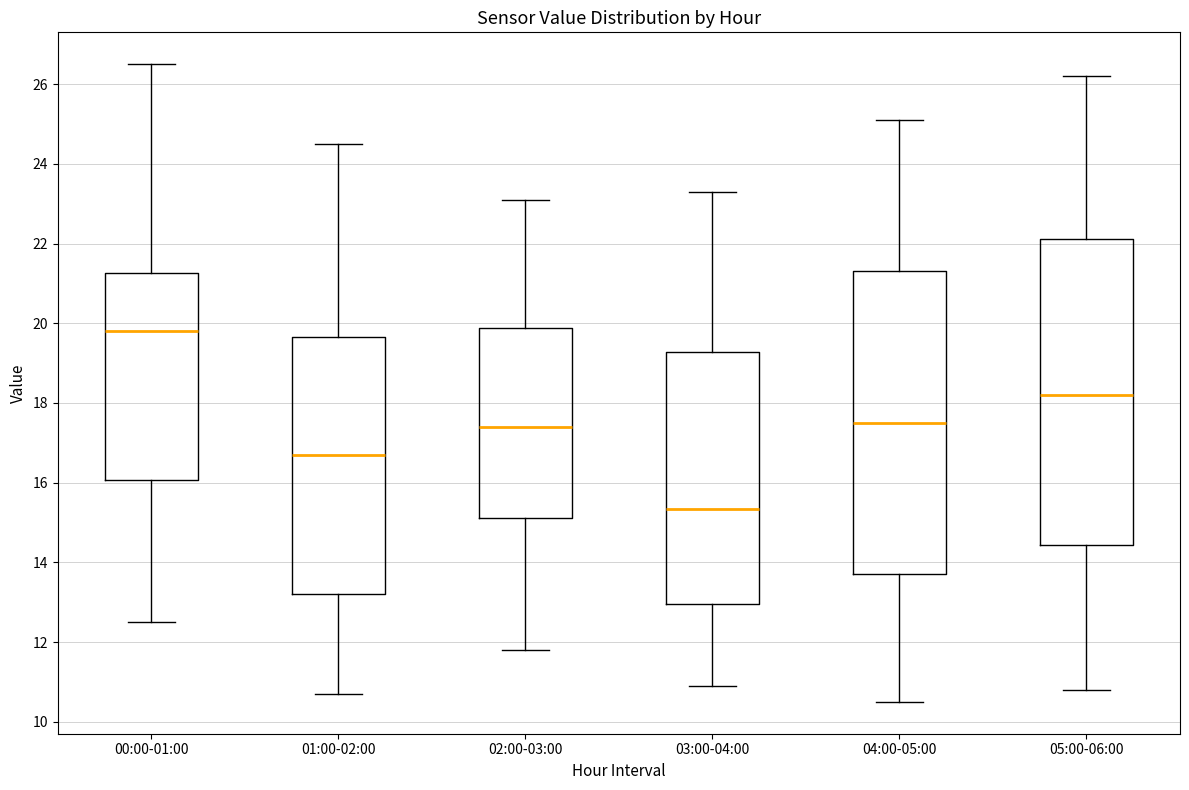

Reading left to right, transcribe this box plot: for each box, give where its median line is, the range the box spans, and where its two whiskers end, as read against the y-axis. The values are not printed on the chart, so give them approximately, as read against the axis.

00:00-01:00: median 19.8, box 16.0 to 21.2, whiskers 12.6 to 26.6
01:00-02:00: median 16.8, box 13.2 to 19.6, whiskers 10.8 to 24.6
02:00-03:00: median 17.4, box 15.2 to 19.8, whiskers 11.8 to 23.2
03:00-04:00: median 15.4, box 13.0 to 19.2, whiskers 11.0 to 23.4
04:00-05:00: median 17.6, box 13.8 to 21.4, whiskers 10.6 to 25.2
05:00-06:00: median 18.2, box 14.4 to 22.2, whiskers 10.8 to 26.2